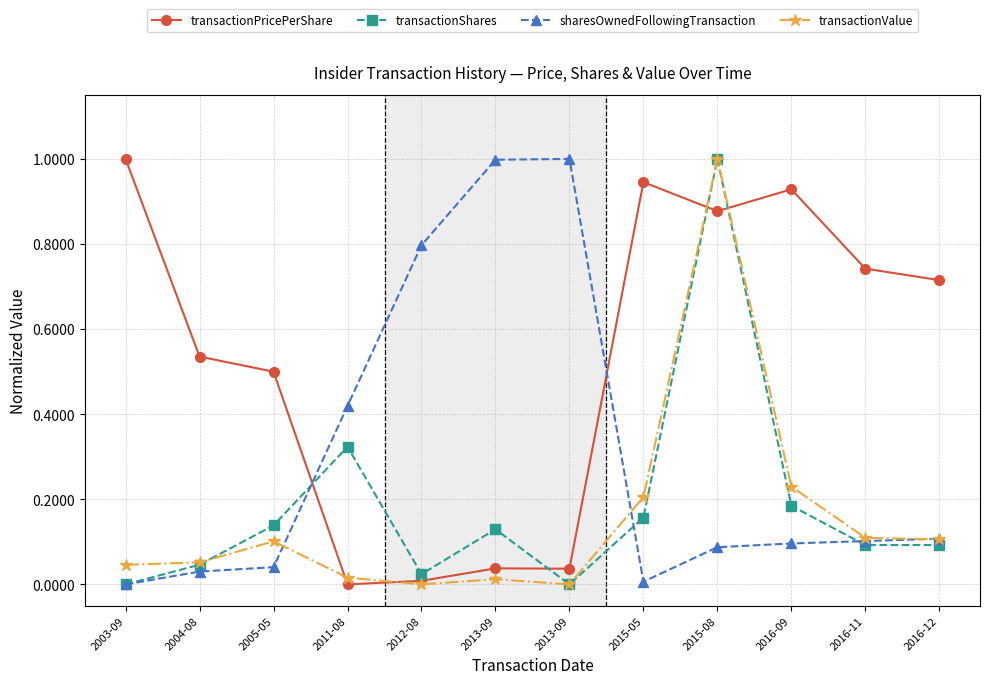

Where is the first local minimum for transactionPricePerShare?

2011-08